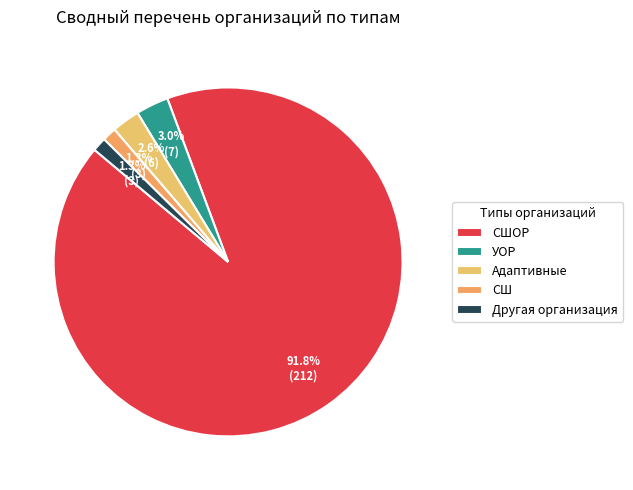

Is it true that СШОР is 99% of the pie?

False